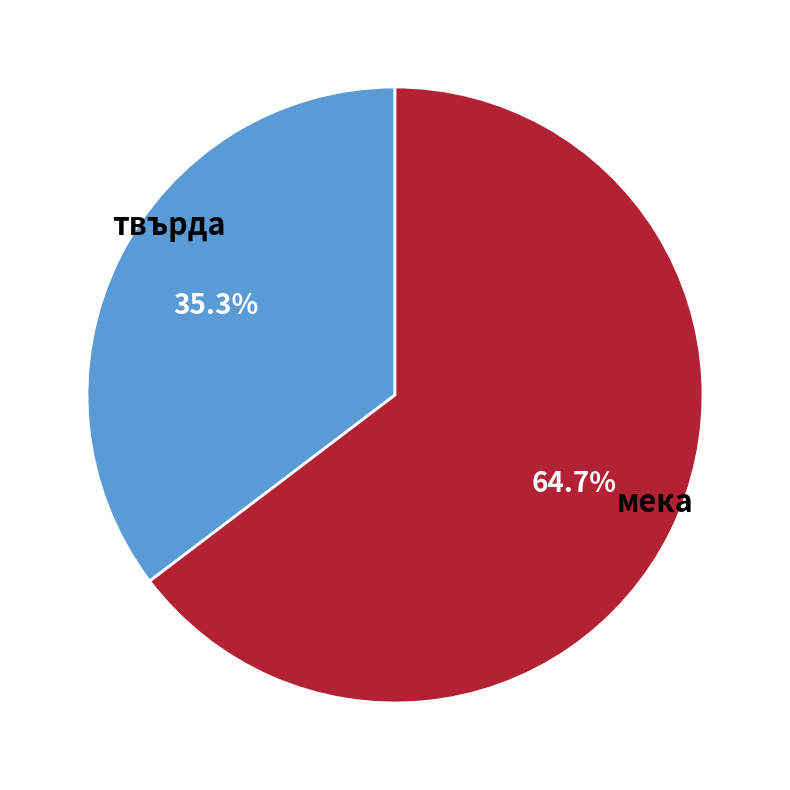

Does any single category account for the majority?

Yes